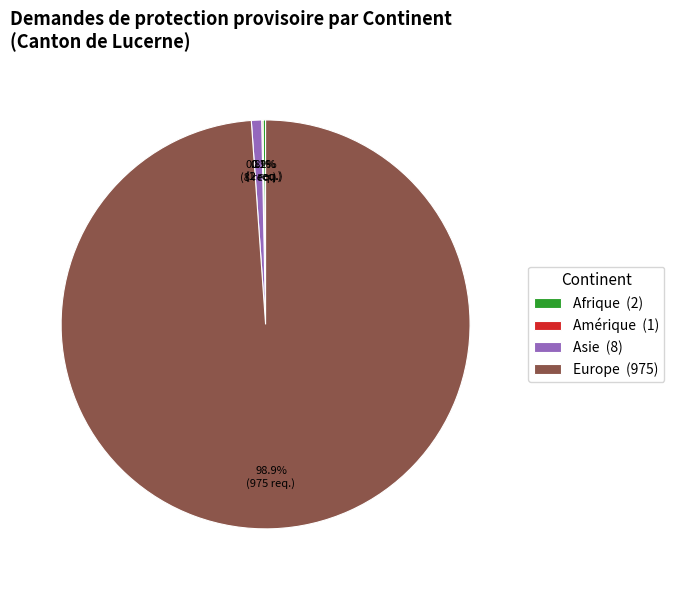

What percentage do Europe (975) and Asie (8) together represent?

99.7%